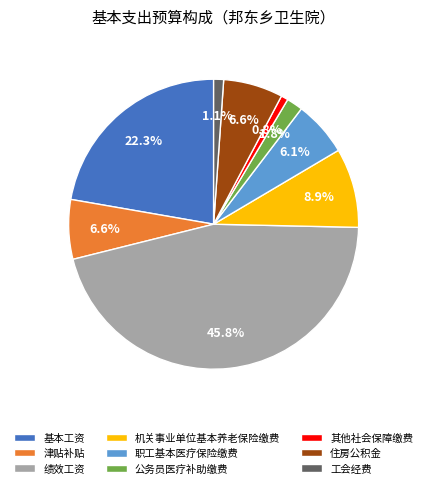

How many segments does this pie chart have?

9